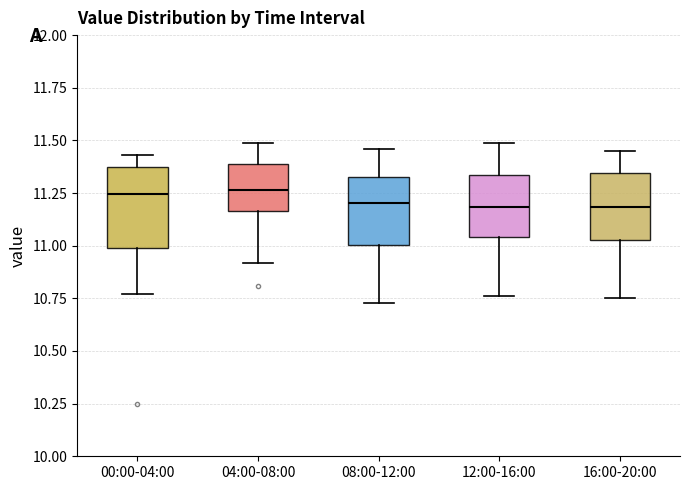

Reading left to right, read every box against the y-axis: the position of its median line, the range the box covers, and the ends of its whiskers. The values are not printed on the chart, so give them approximately, as read against the axis.

00:00-04:00: median 11.25, box 11.00 to 11.35, whiskers 10.75 to 11.45
04:00-08:00: median 11.25, box 11.15 to 11.40, whiskers 10.90 to 11.50
08:00-12:00: median 11.20, box 11.00 to 11.35, whiskers 10.75 to 11.45
12:00-16:00: median 11.20, box 11.05 to 11.35, whiskers 10.75 to 11.50
16:00-20:00: median 11.20, box 11.05 to 11.35, whiskers 10.75 to 11.45